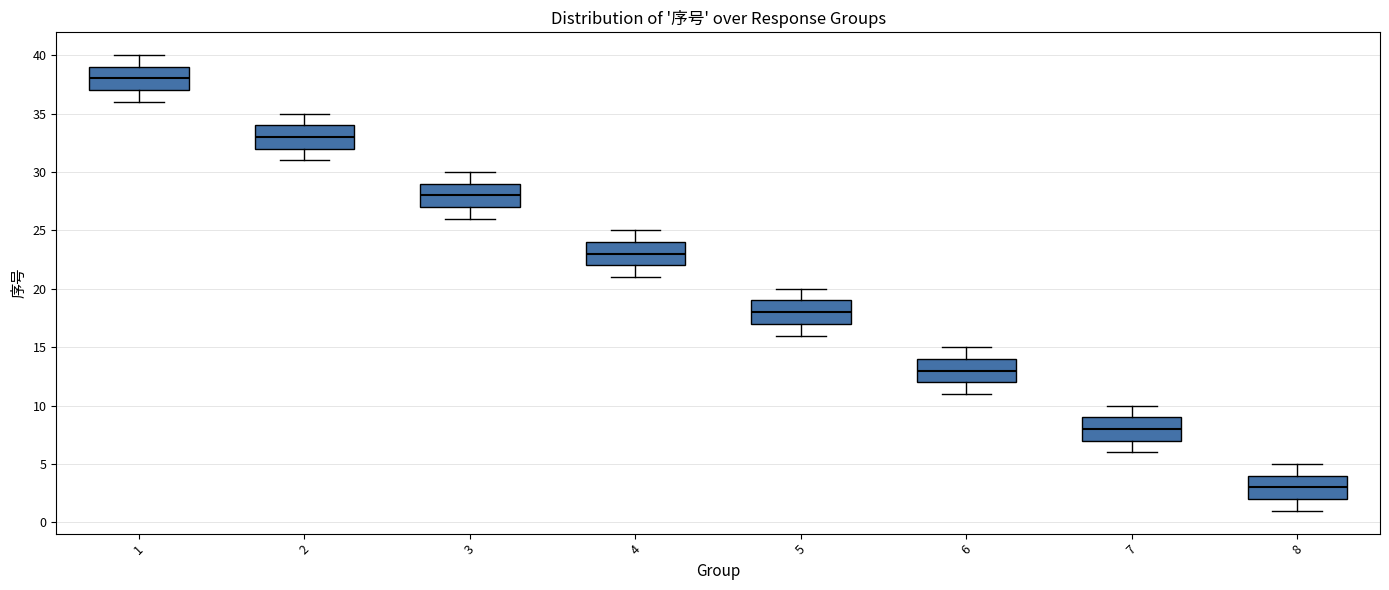

Reading left to right, read every box against the y-axis: the position of its median line, the range the box covers, and the ends of its whiskers. The values are not printed on the chart, so give them approximately, as read against the axis.

1: median 38, box 37 to 39, whiskers 36 to 40
2: median 33, box 32 to 34, whiskers 31 to 35
3: median 28, box 27 to 29, whiskers 26 to 30
4: median 23, box 22 to 24, whiskers 21 to 25
5: median 18, box 17 to 19, whiskers 16 to 20
6: median 13, box 12 to 14, whiskers 11 to 15
7: median 8, box 7 to 9, whiskers 6 to 10
8: median 3, box 2 to 4, whiskers 1 to 5